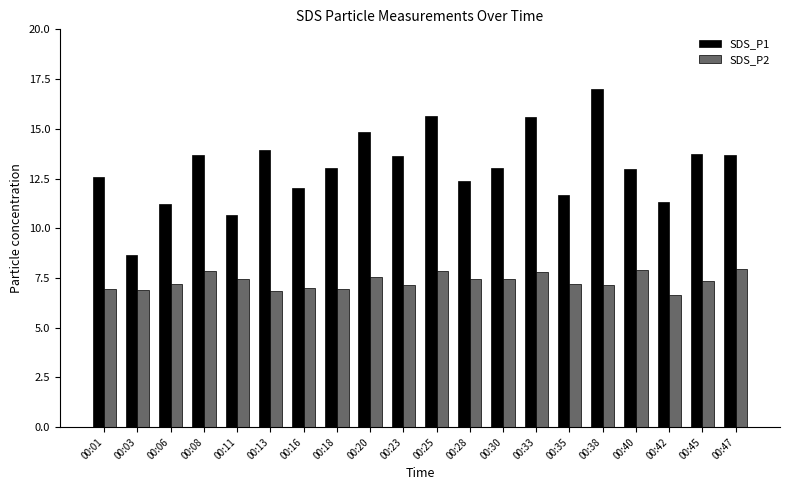

Which series has the largest range (max minus min)?

SDS_P1